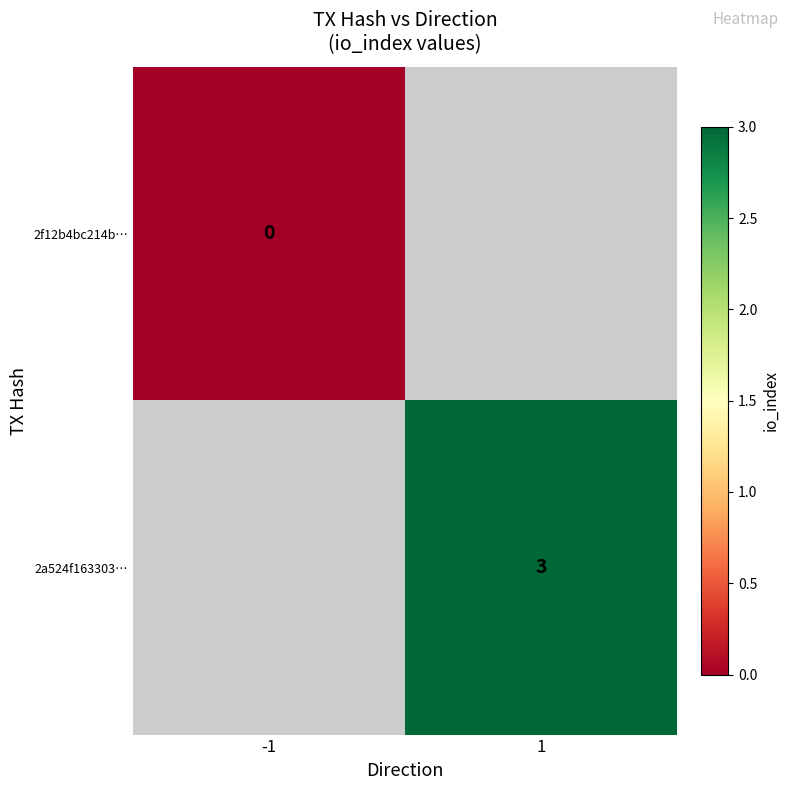

How many data points does each series have?

2